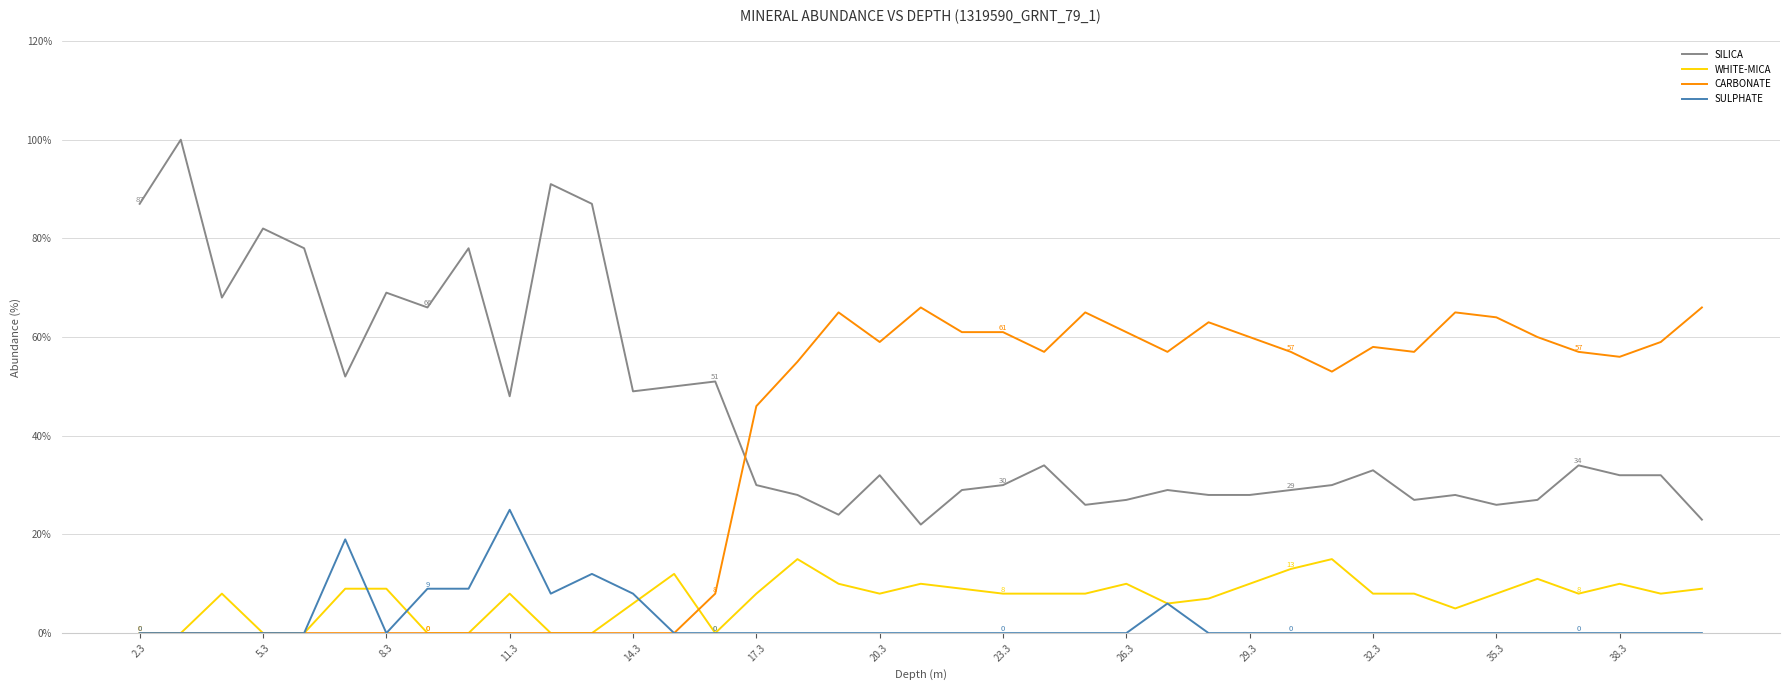

Rank the series by their maximum value, from highest to lowest.

SILICA, CARBONATE, SULPHATE, WHITE-MICA